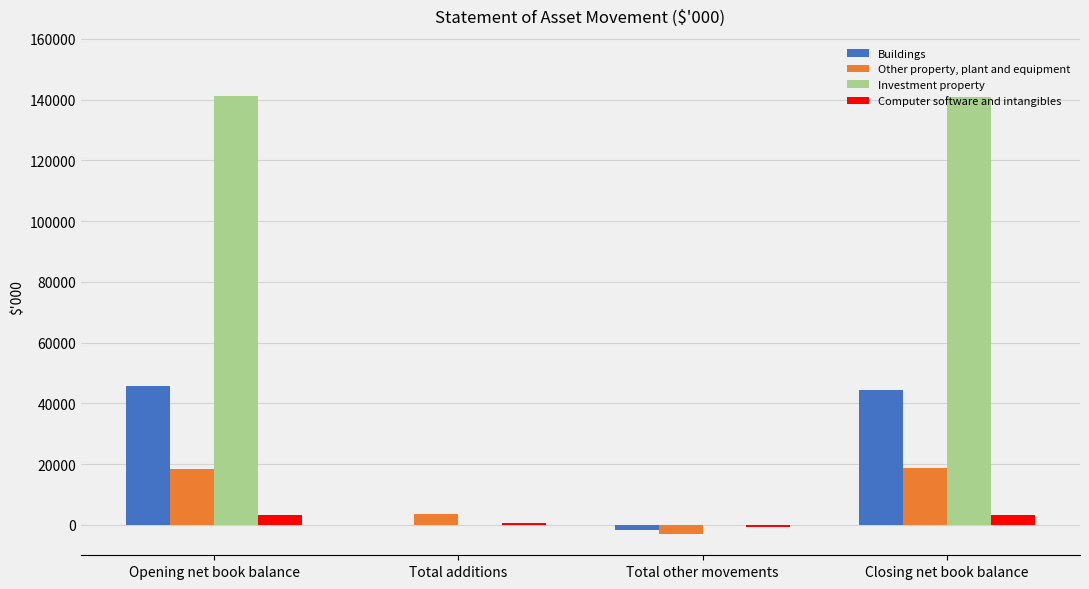

Which series has the largest total across all categories?

Investment property